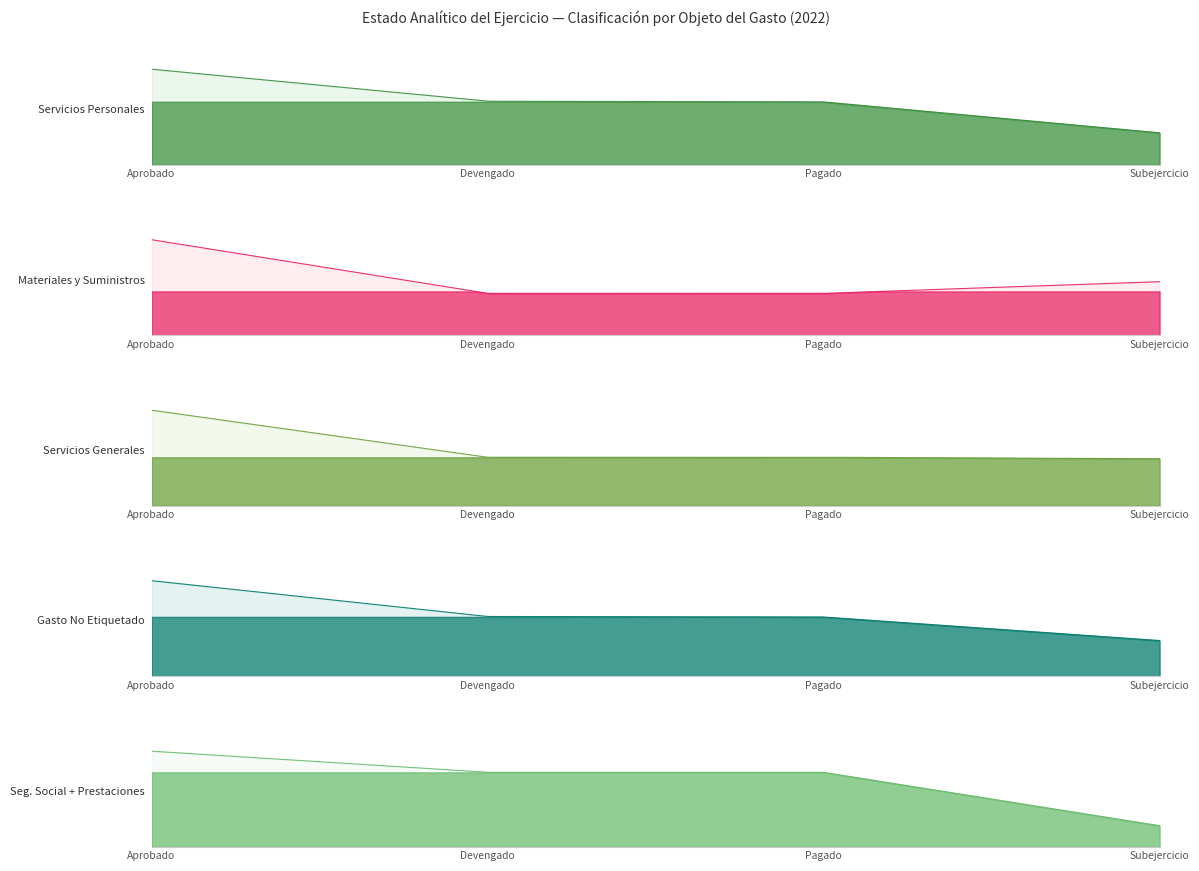

How many data points in Servicios Generales are less than 717029?

1